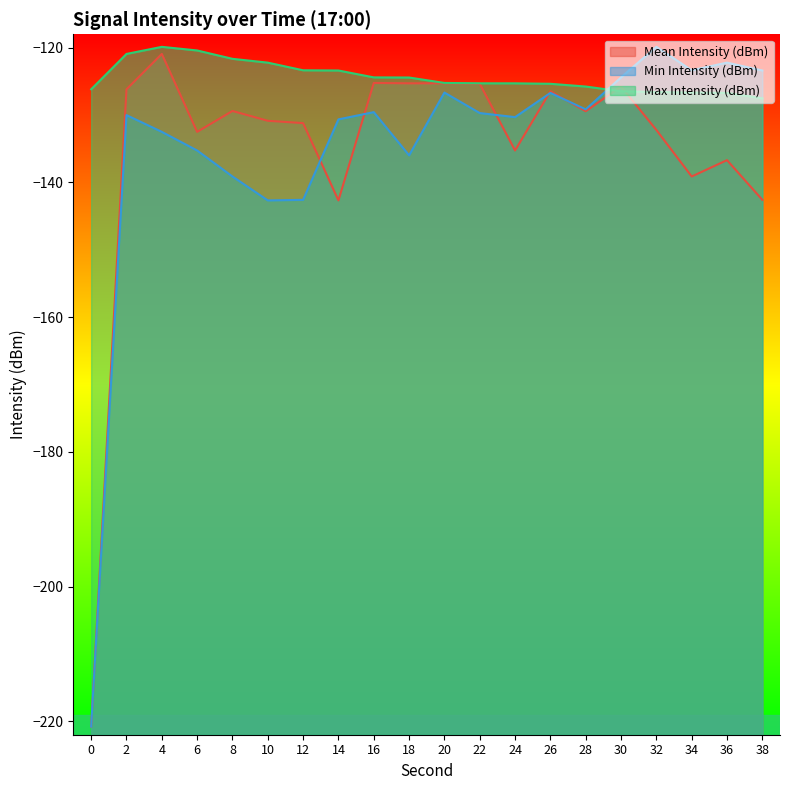

Reading right to left, list all the values displayed in this chart.

Mean Intensity (dBm): 38=-142.6	36=-136.7	34=-139.1	32=-132.2	30=-125.8	28=-129.4	26=-126.5	24=-135.3	22=-125.4	20=-125.3	18=-125.3	16=-125.2	14=-142.7	12=-131.2	10=-130.8	8=-129.4	6=-132.5	4=-120.9	2=-126.2	0=-220.8
Min Intensity (dBm): 38=-123.4	36=-122.2	34=-123.3	32=-119.9	30=-124.4	28=-129.1	26=-126.7	24=-130.3	22=-129.7	20=-126.7	18=-136.0	16=-129.6	14=-130.6	12=-142.6	10=-142.7	8=-139.1	6=-135.3	4=-132.5	2=-130.0	0=-220.8
Max Intensity (dBm): 38=-127.5	36=-126.7	34=-126.7	32=-126.6	30=-126.5	28=-125.8	26=-125.4	24=-125.3	22=-125.3	20=-125.2	18=-124.4	16=-124.4	14=-123.4	12=-123.3	10=-122.2	8=-121.6	6=-120.4	4=-119.9	2=-120.9	0=-126.2